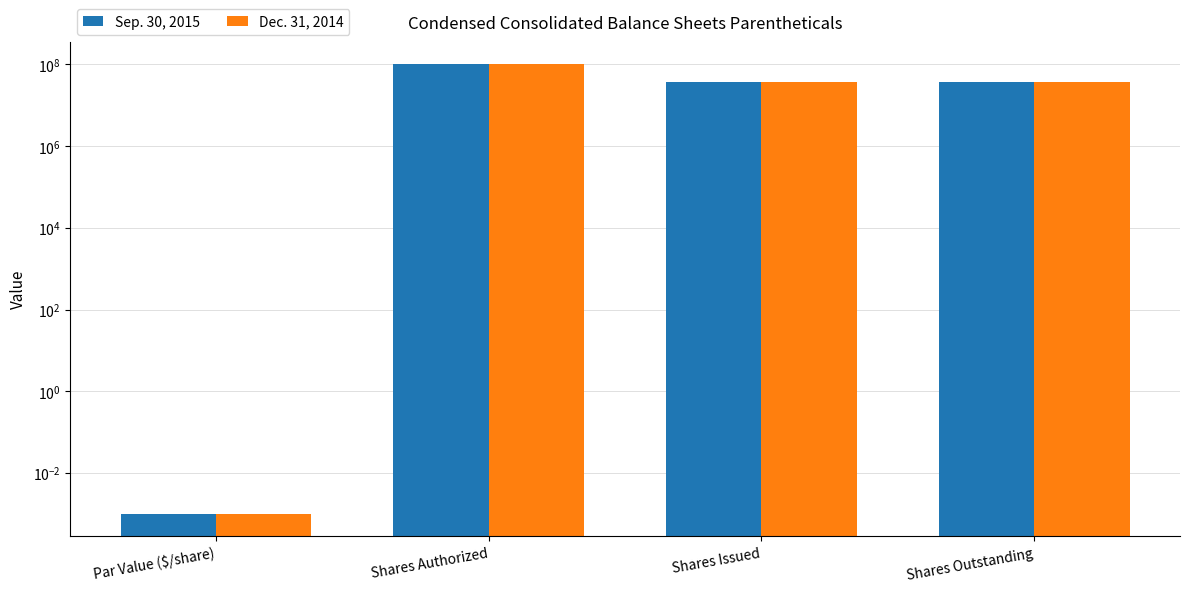

What is the average value of the Dec. 31, 2014 series?

43172460.5